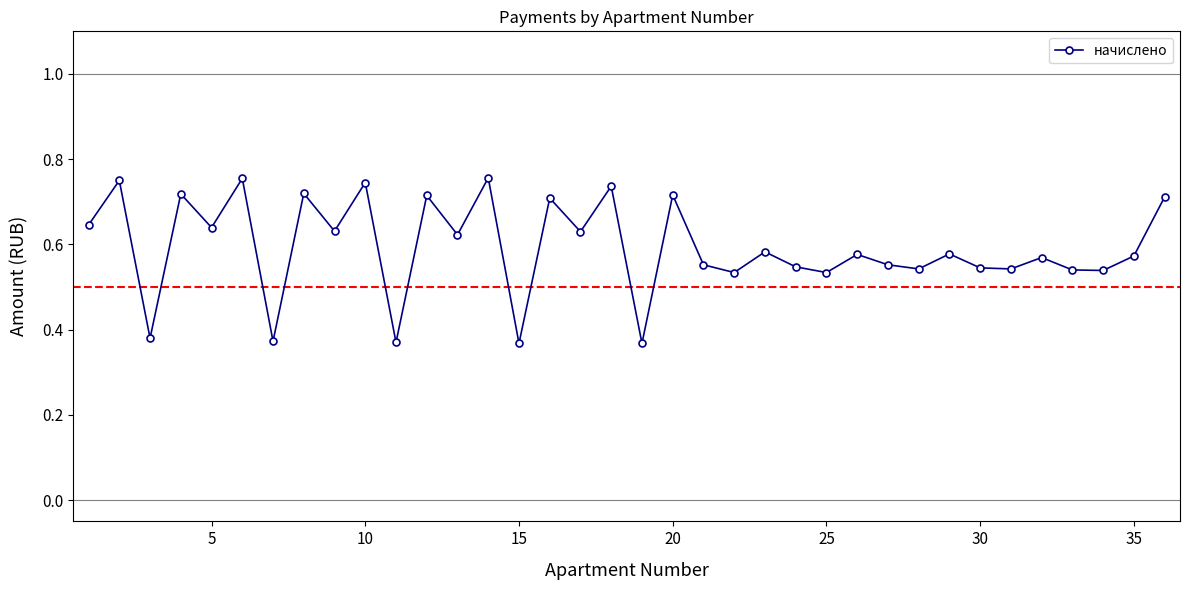

What is the sum of all values?

21.4